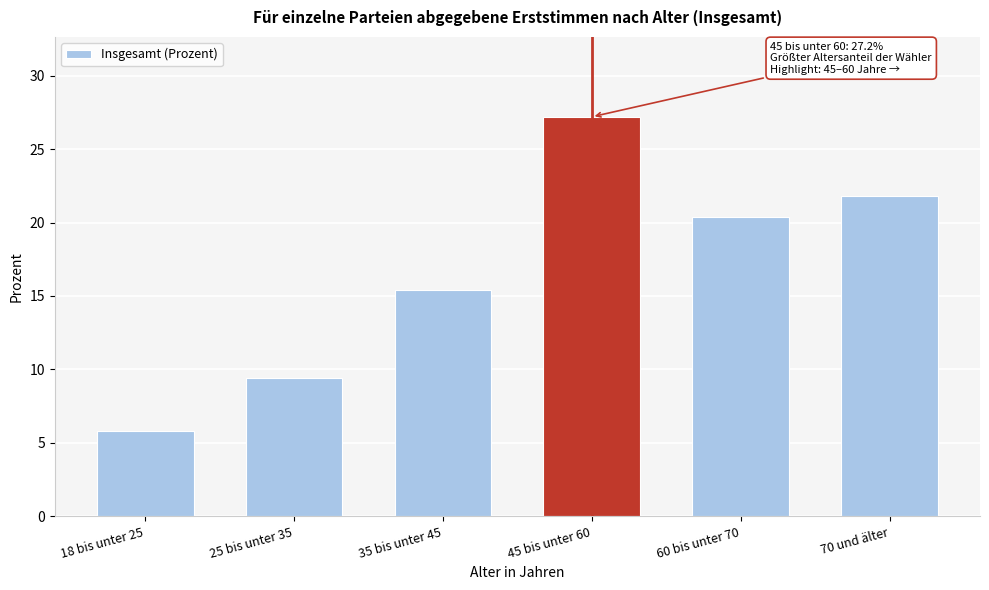

Reading left to right, transcribe all the data shown in this chart.

18 bis unter 25=5.8	25 bis unter 35=9.4	35 bis unter 45=15.4	45 bis unter 60=27.2	60 bis unter 70=20.4	70 und älter=21.8